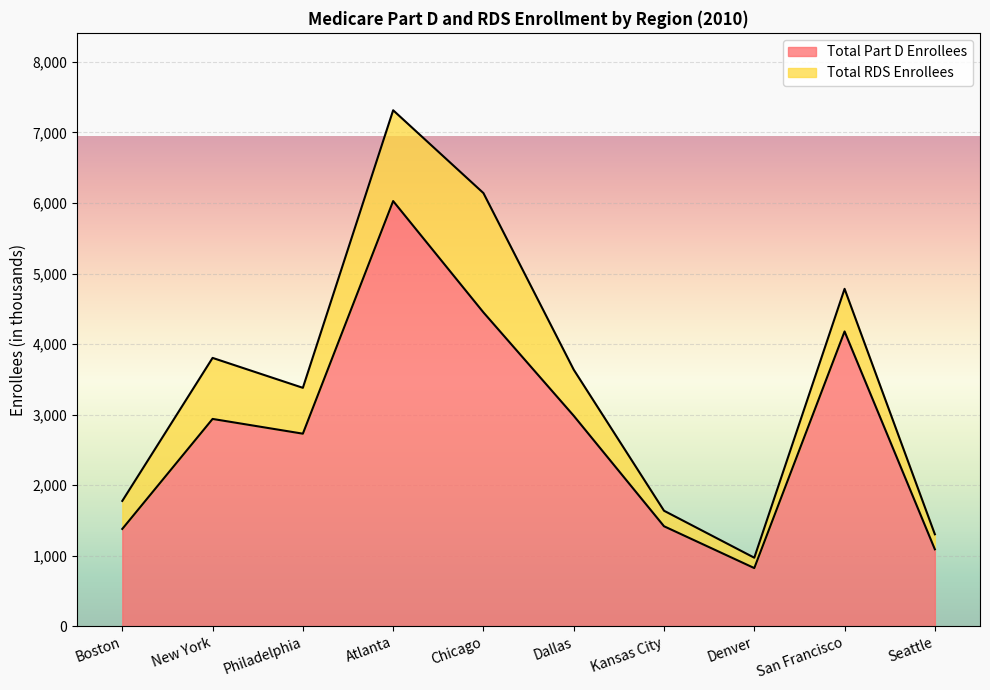

At which category does the data reach its first local peak?

New York